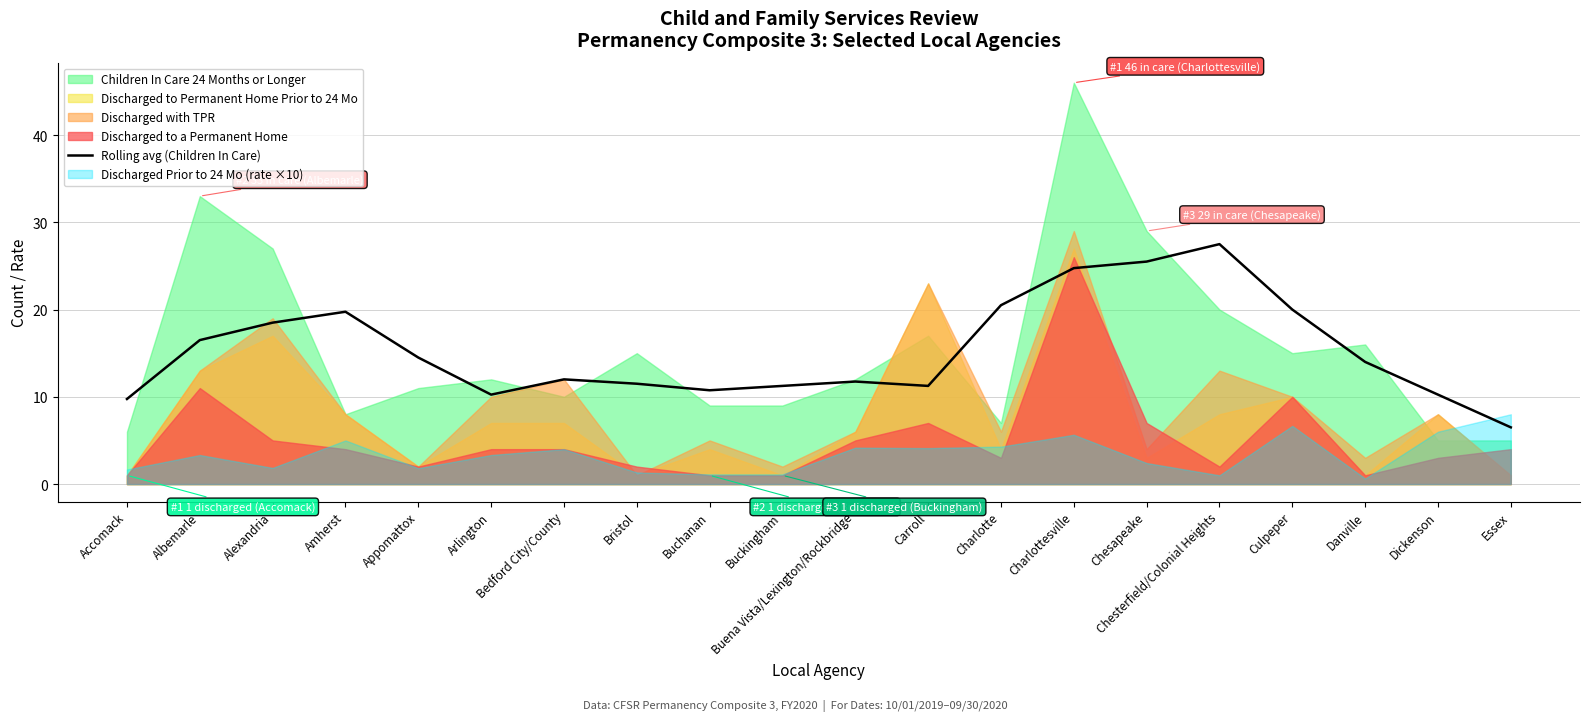

The value of Rolling avg (Children In Care) at Appomattox is 14.5. True or false?

True